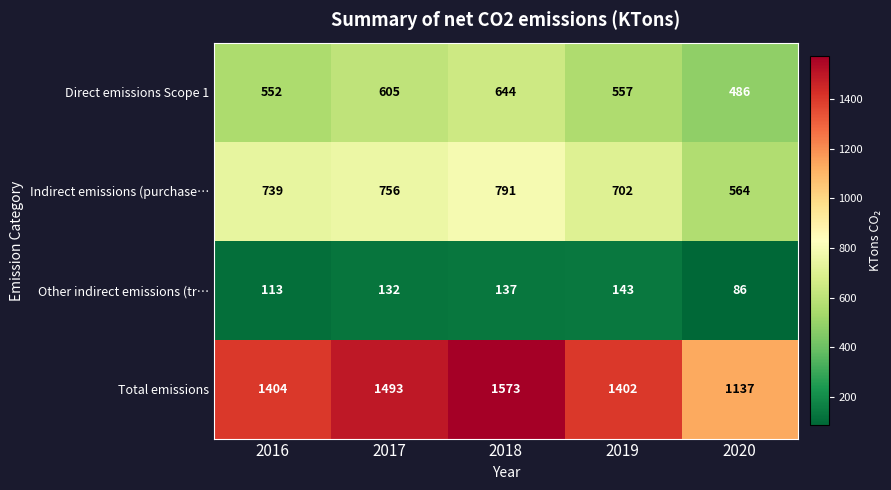

Reading left to right, list all the values displayed in this chart.

Direct emissions Scope 1: 552	605	644	557	486
Indirect emissions (purchase…: 739	756	791	702	564
Other indirect emissions (tr…: 113	132	137	143	86
Total emissions: 1404	1493	1573	1402	1137